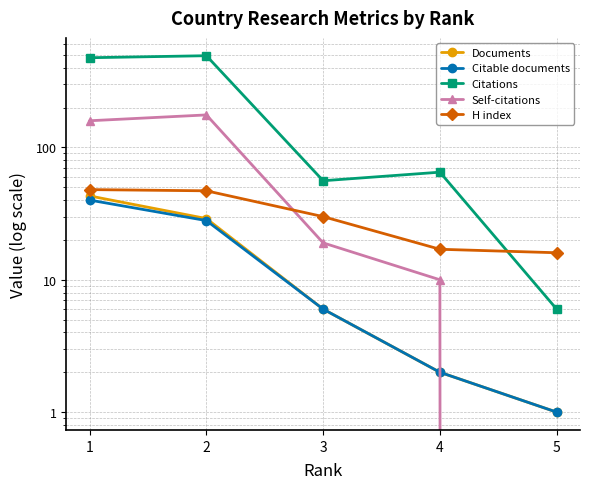

Which label corresponds to the smallest value in the chart?

5